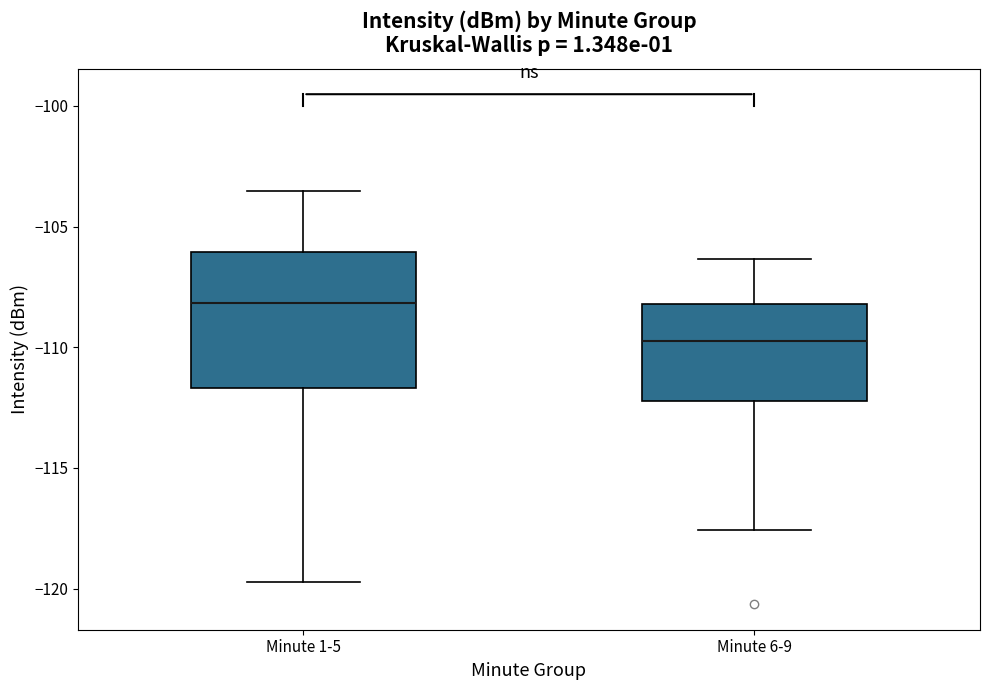

Reading left to right, read every box against the y-axis: the position of its median line, the range the box covers, and the ends of its whiskers. The values are not printed on the chart, so give them approximately, as read against the axis.

Minute 1-5: median -108.0, box -111.5 to -106.0, whiskers -119.5 to -103.5
Minute 6-9: median -109.5, box -112.0 to -108.0, whiskers -117.5 to -106.5